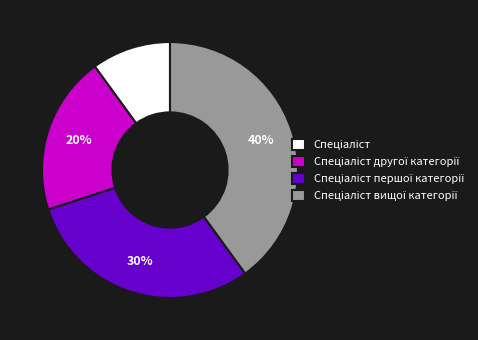

Is there any slice that represents more than half of the pie?

No